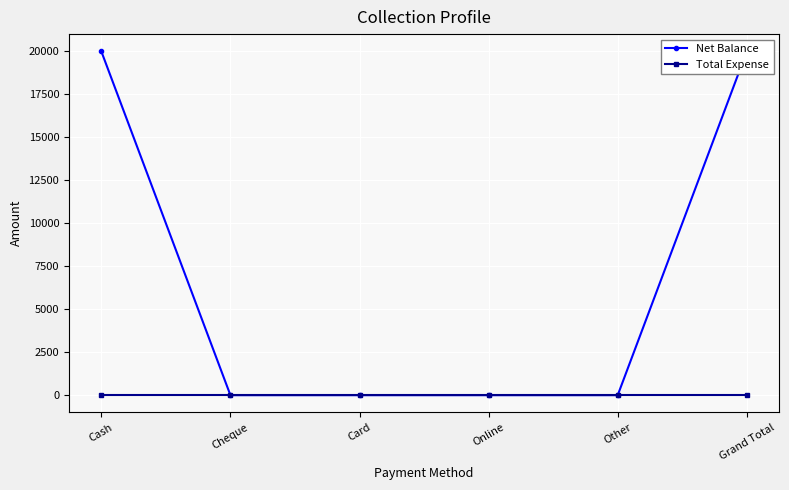

What is the sum of all Net Balance values?

40000